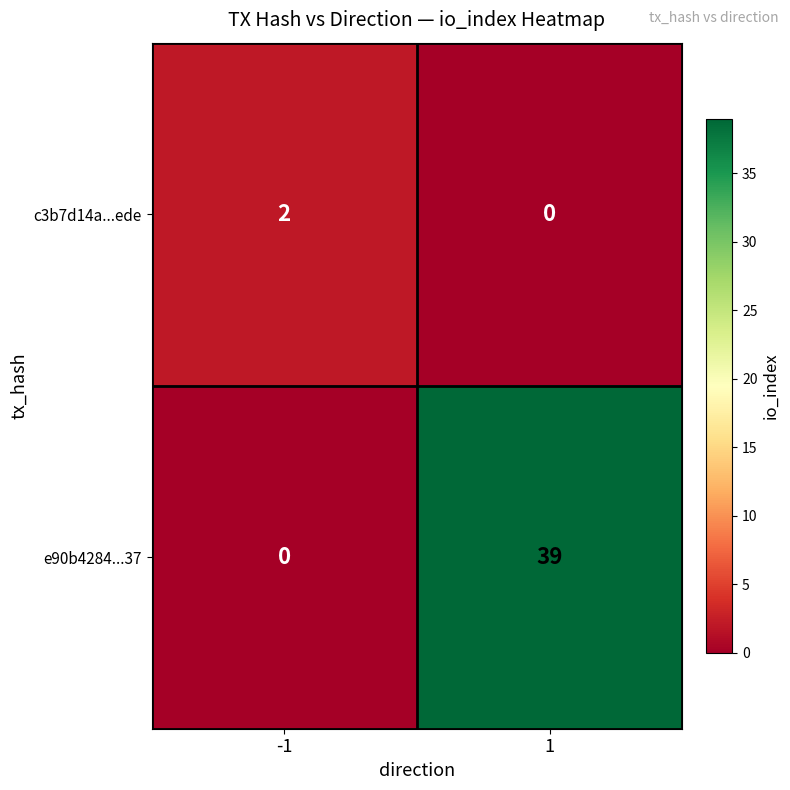

Which series changed the most between -1 and 1?

e90b4284...37